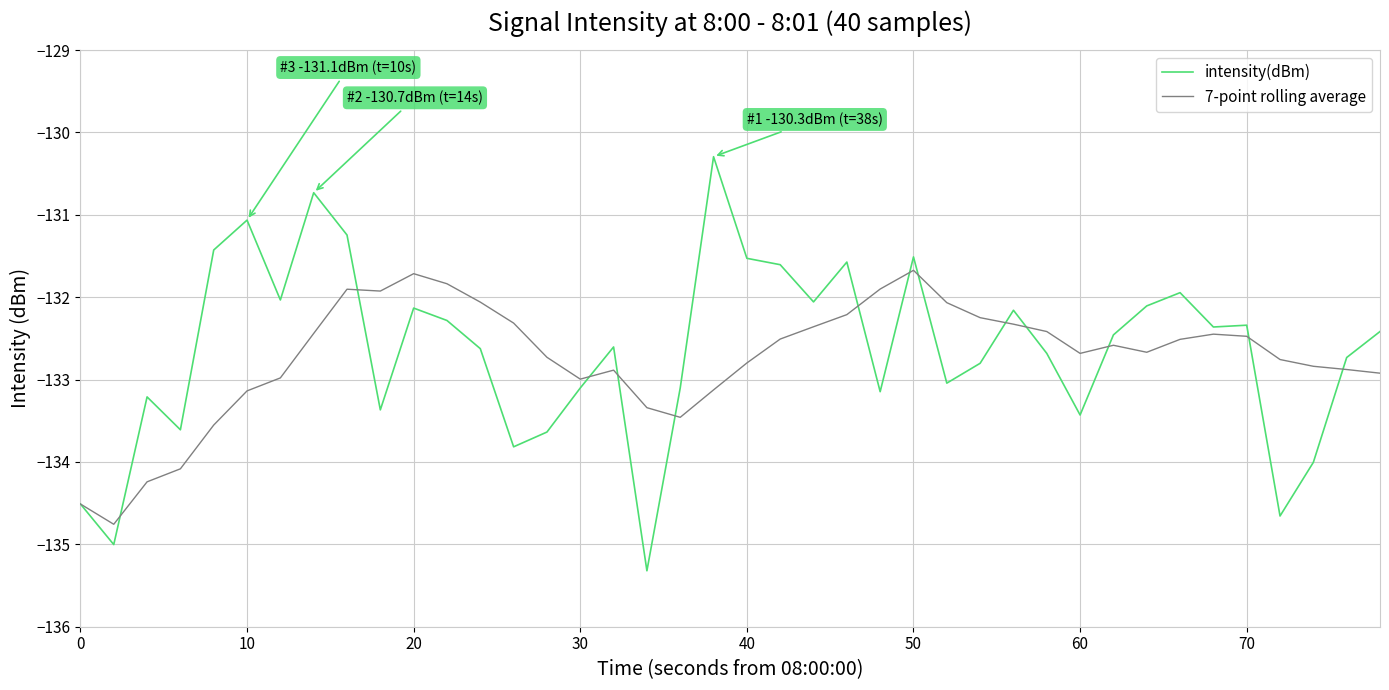

What is the maximum value for 7-point rolling average?

-131.7